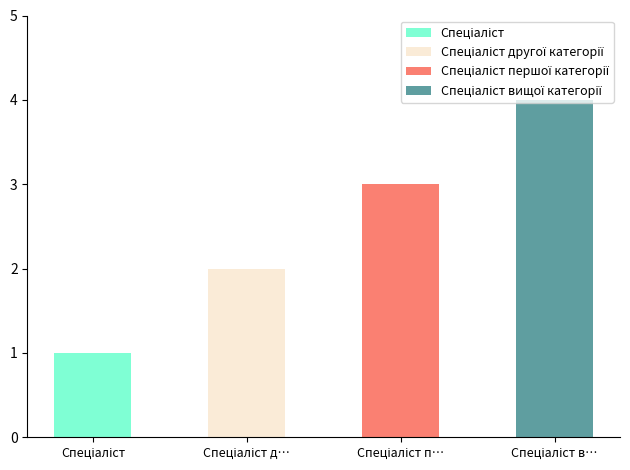

Rank the categories by value from lowest to highest.

Спеціаліст, Спеціаліст другої категорії, Спеціаліст першої категорії, Спеціаліст вищої категорії